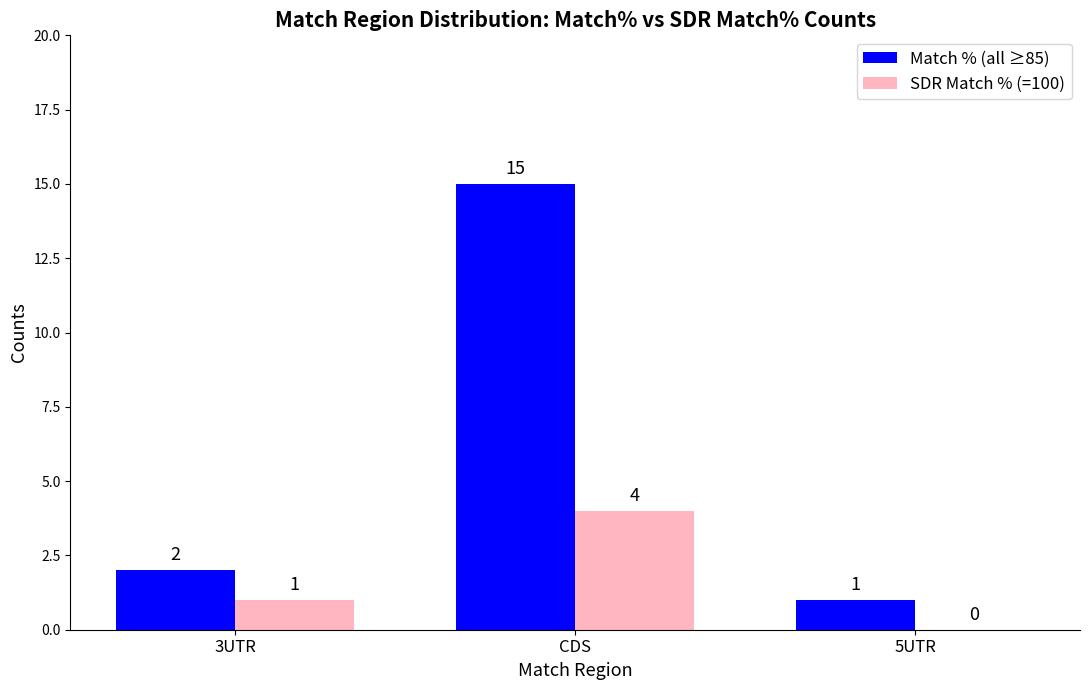

Reading left to right, what are all the values shown in this chart?

Match % (all ≥85): 3UTR=2	CDS=15	5UTR=1
SDR Match % (=100): 3UTR=1	CDS=4	5UTR=0